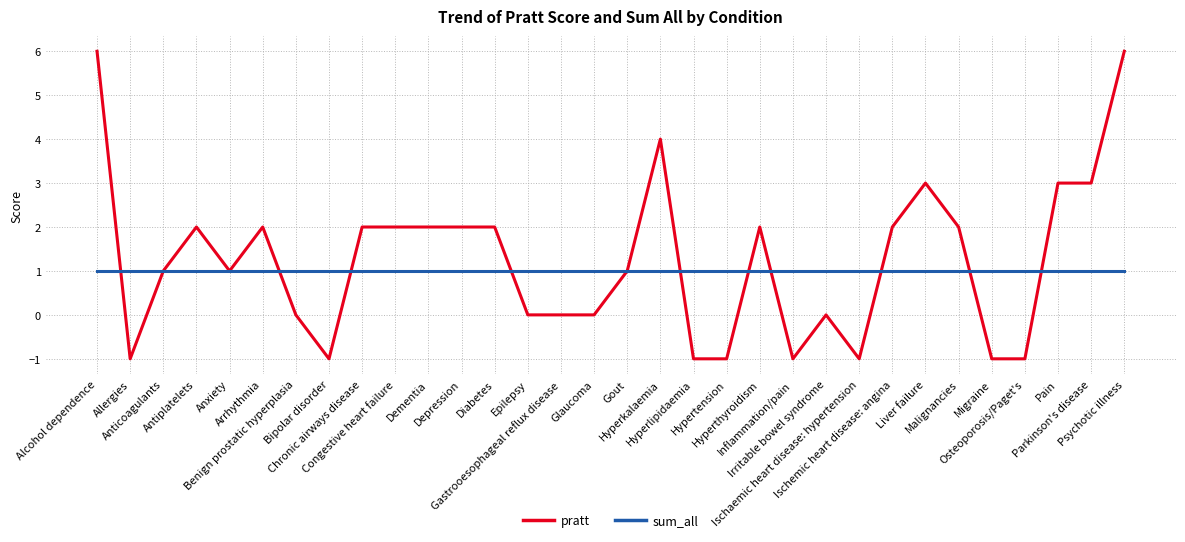

What are all the series names shown in the legend?

pratt, sum_all